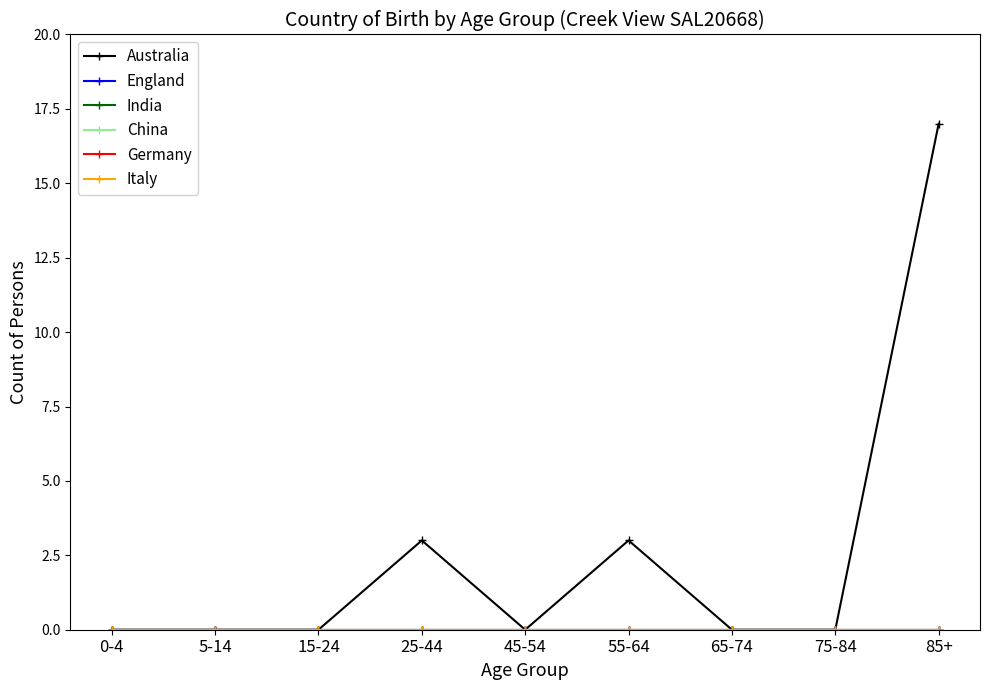

What position from the left is 0-4?

1